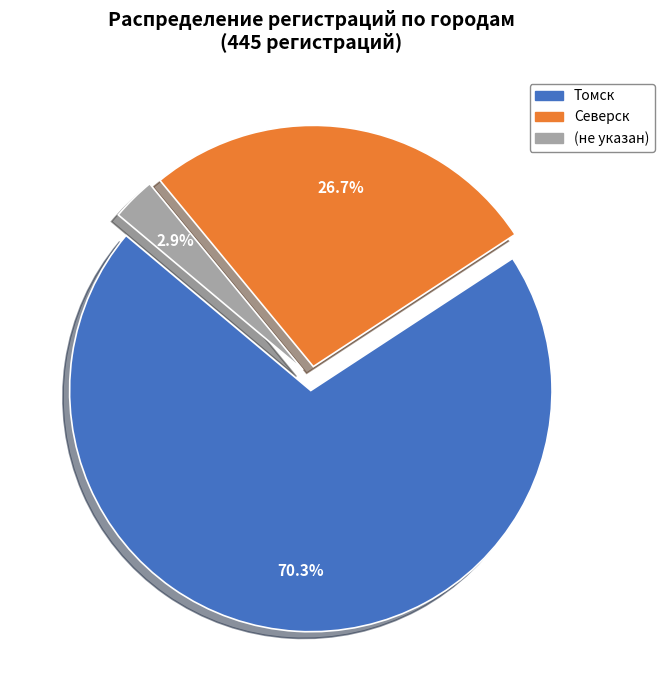

Is there any slice that represents more than half of the pie?

Yes